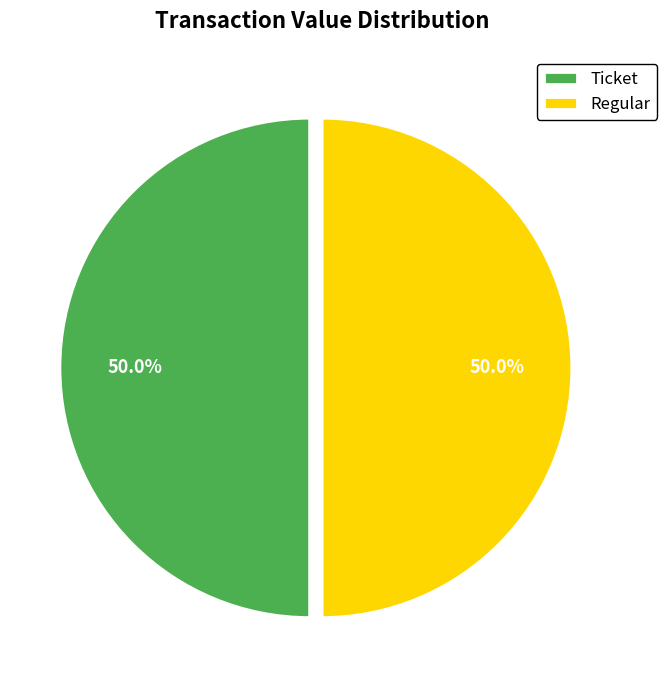

Combined, what portion of the pie is Ticket and Regular?

100.0%